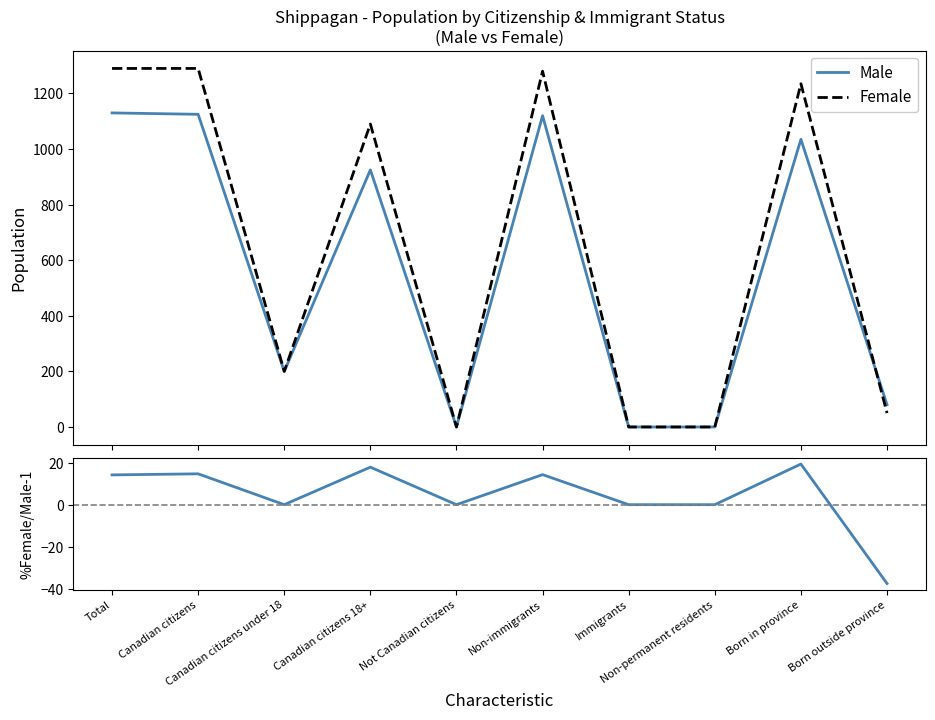

Reading left to right, what are all the values shown in this chart?

Male: Total=1130.0	Canadian citizens=1125.0	Canadian citizens under 18=200.0	Canadian citizens 18+=925.0	Not Canadian citizens=0.0	Non-immigrants=1120.0	Immigrants=0.0	Non-permanent residents=0.0	Born in province=1035.0	Born outside province=80.0
Female: Total=1290.0	Canadian citizens=1290.0	Canadian citizens under 18=200.0	Canadian citizens 18+=1090.0	Not Canadian citizens=0.0	Non-immigrants=1280.0	Immigrants=0.0	Non-permanent residents=0.0	Born in province=1235.0	Born outside province=50.0
%Female/Male - 1: Total=14.2	Canadian citizens=14.7	Canadian citizens under 18=0.0	Canadian citizens 18+=17.8	Not Canadian citizens=0.0	Non-immigrants=14.3	Immigrants=0.0	Non-permanent residents=0.0	Born in province=19.3	Born outside province=-37.5